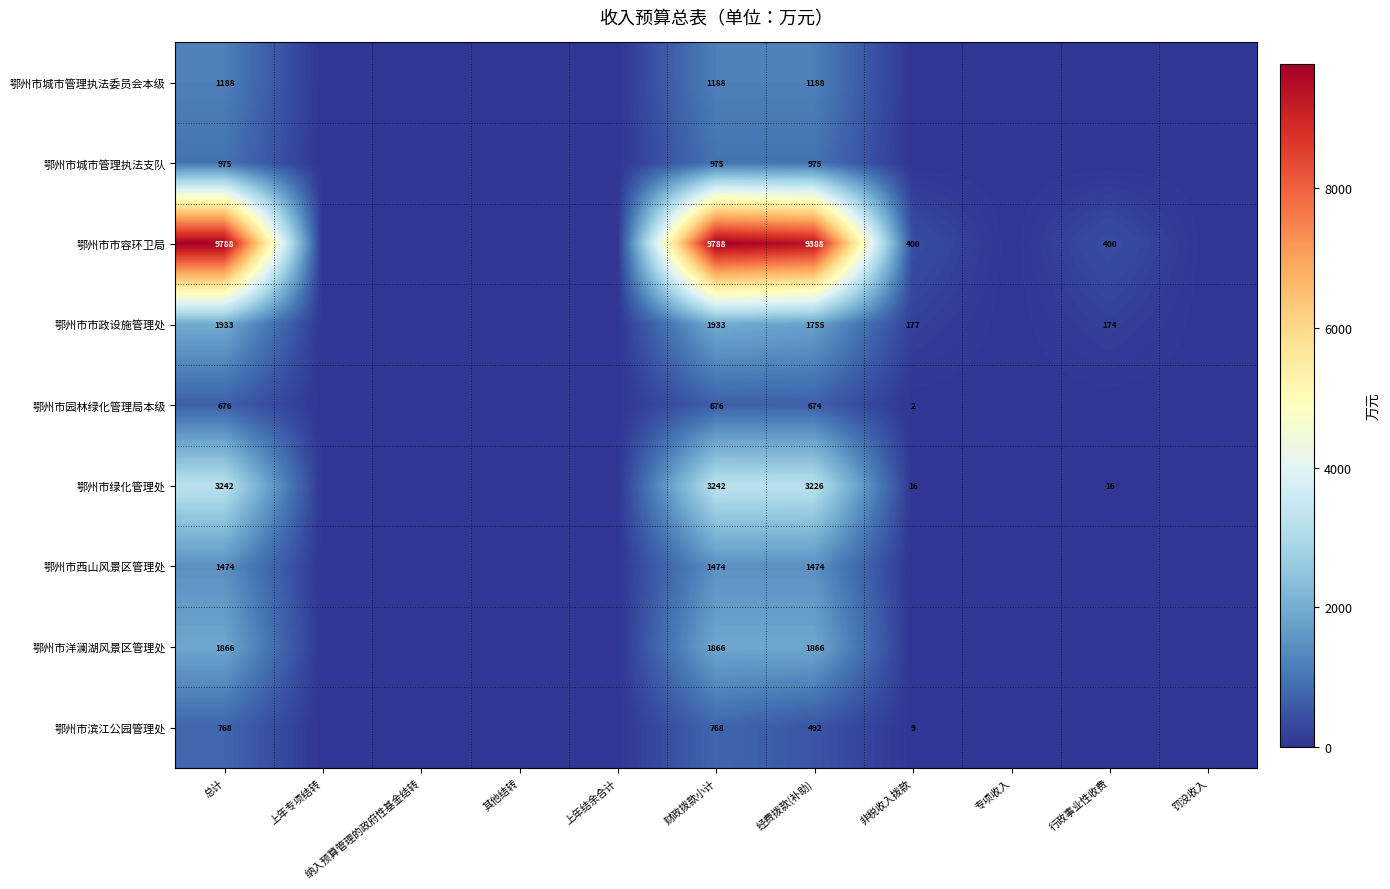

What is the sum of the 鄂州市洋澜湖风景区管理处 values at 财政拨款小计 and 经费拨款(补助)?

3732